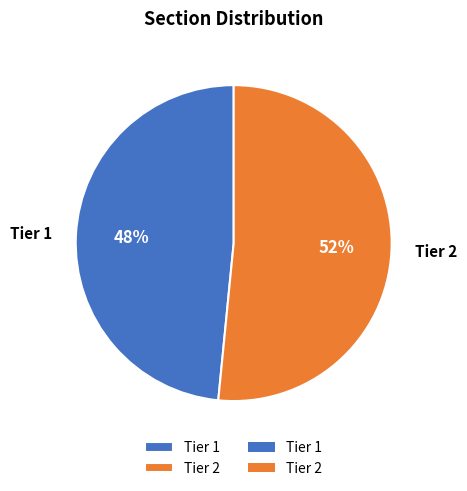

How many slices are in this pie chart?

2